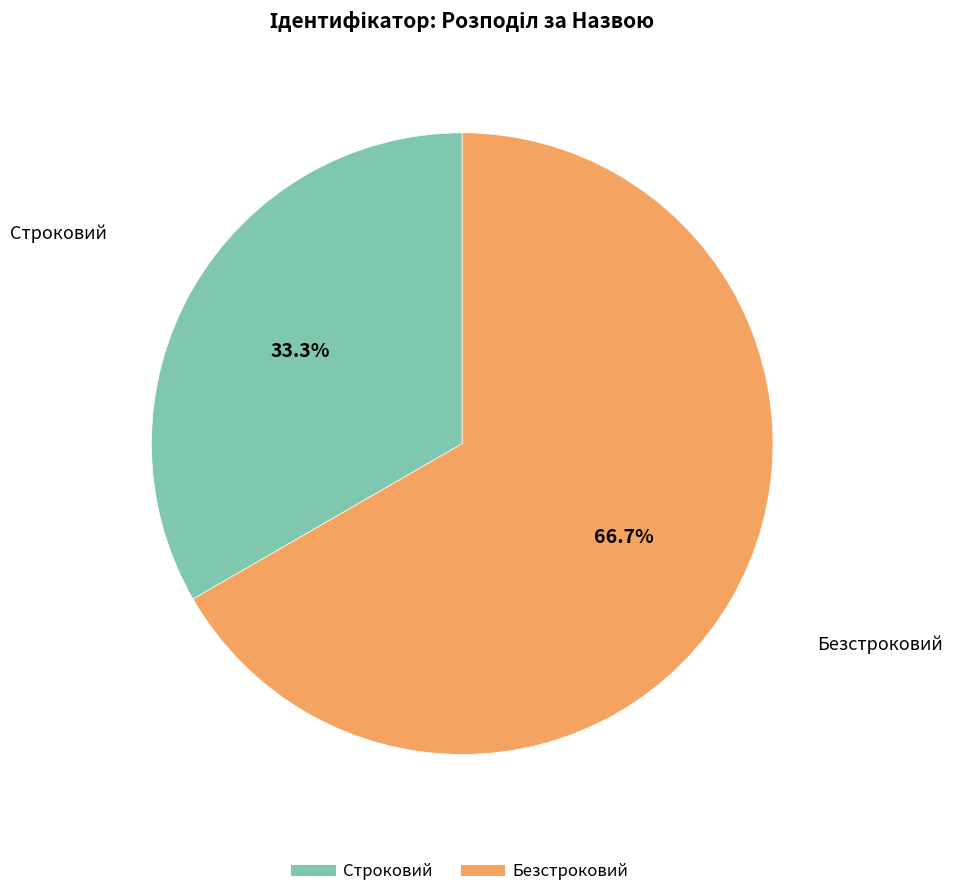

Which category has the smallest portion of the pie?

Строковий